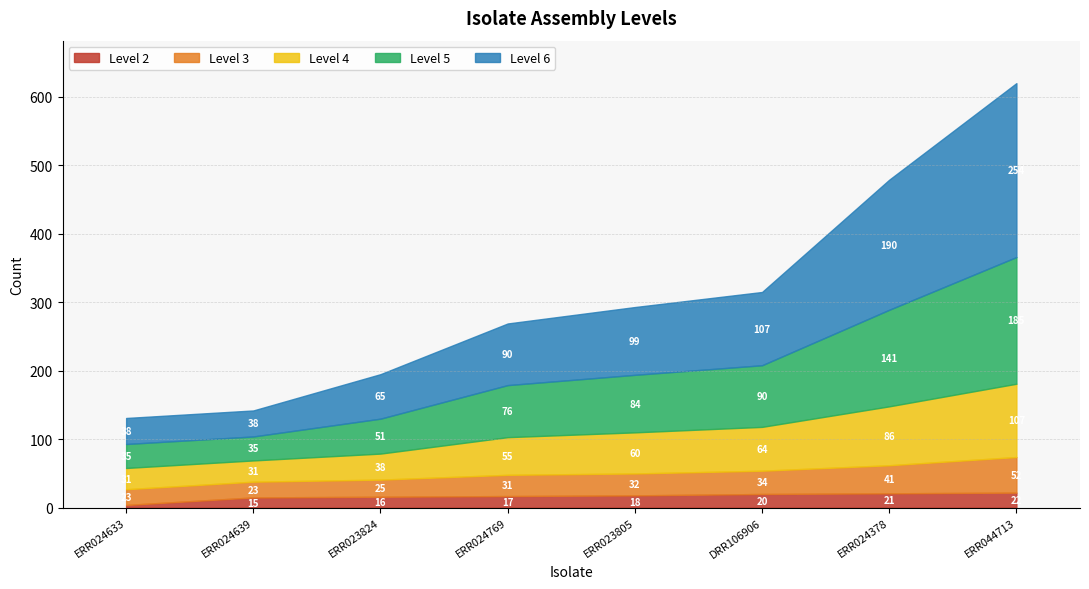

What is the difference between the Level 2 values at DRR106906 and ERR023805?

2